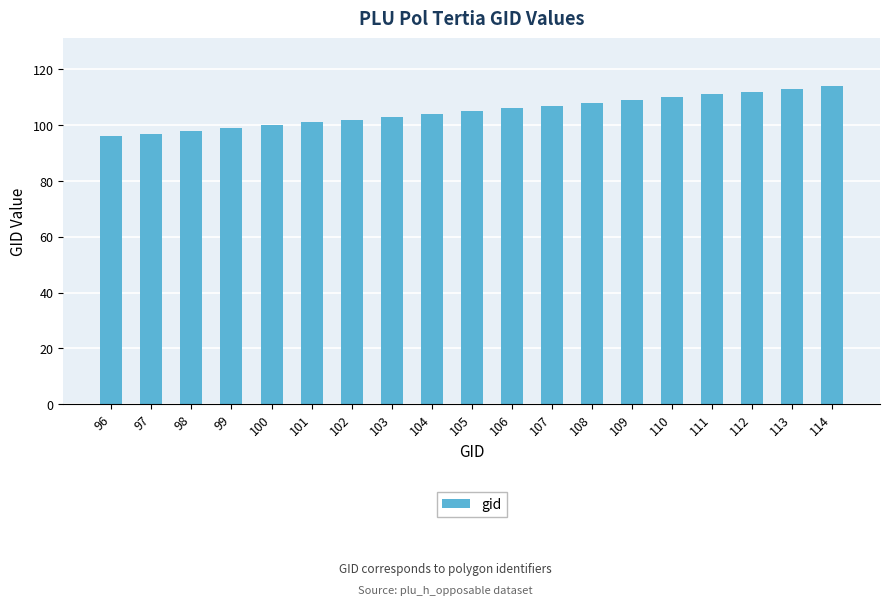

Reading right to left, transcribe all the data shown in this chart.

114	113	112	111	110	109	108	107	106	105	104	103	102	101	100	99	98	97	96